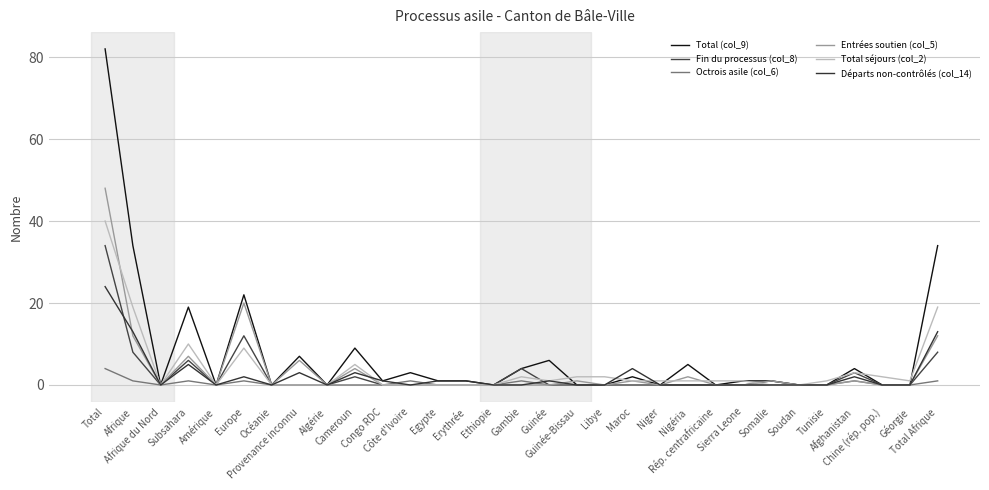

What is the maximum value shown in the chart?

82